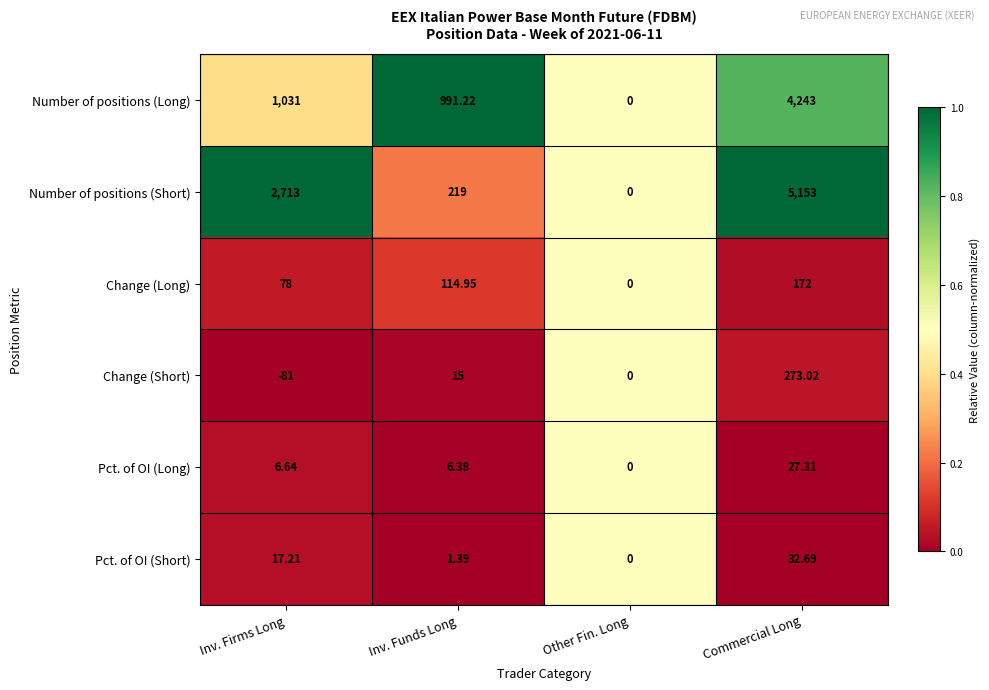

How many data points in Pct. of OI (Short) are less than 17?

2